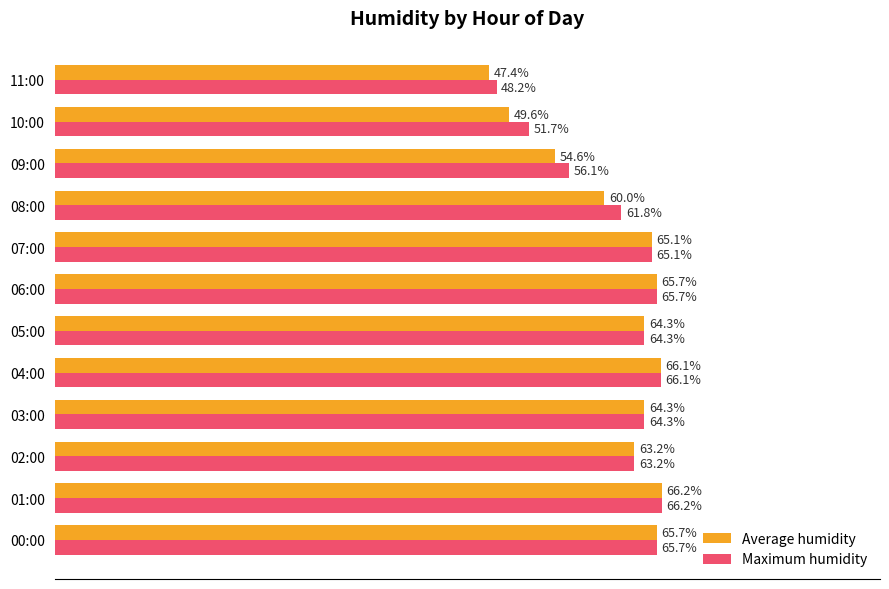

Is the value of Maximum humidity at 11:00 greater than the value of Average humidity at 11:00?

Yes